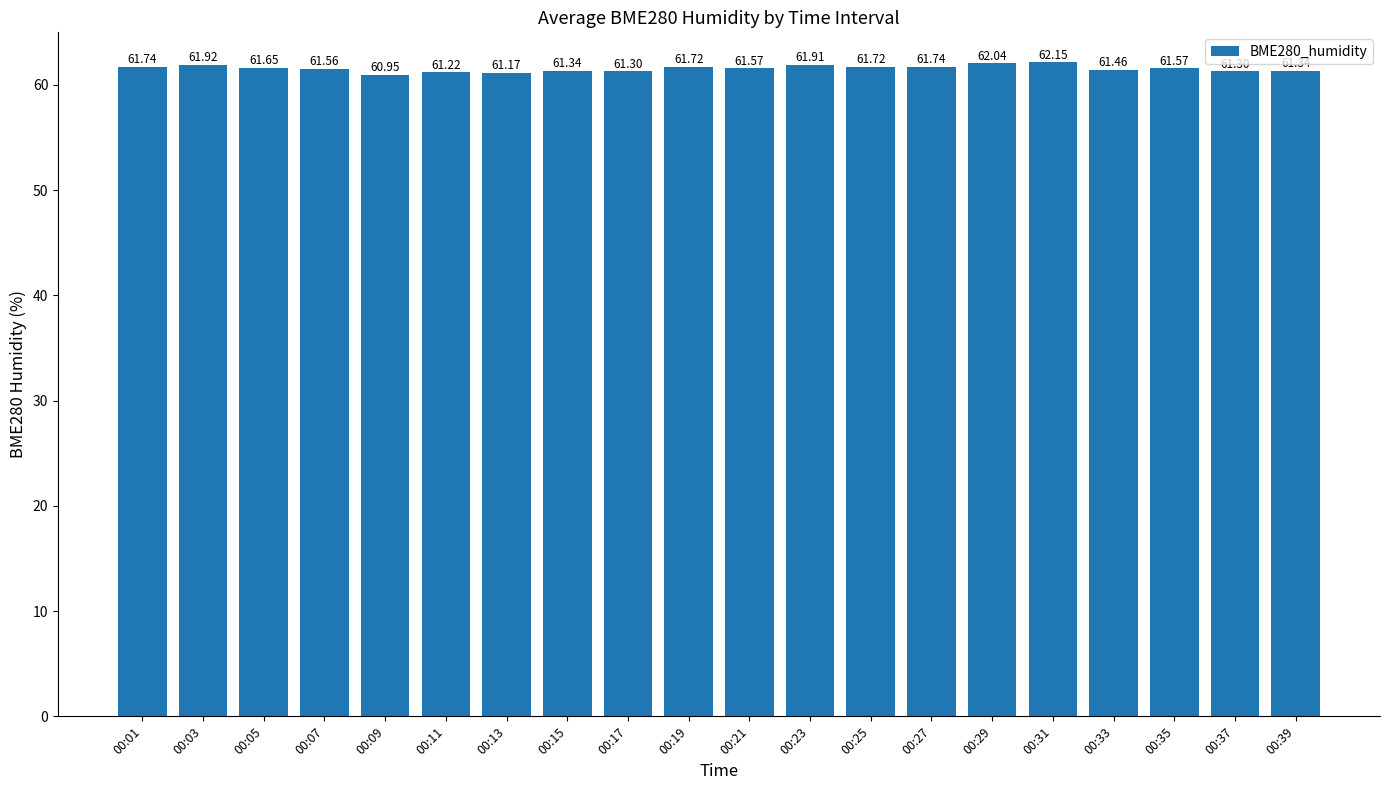

What is the ratio of the value at 00:37 to the value at 00:05?

1.0